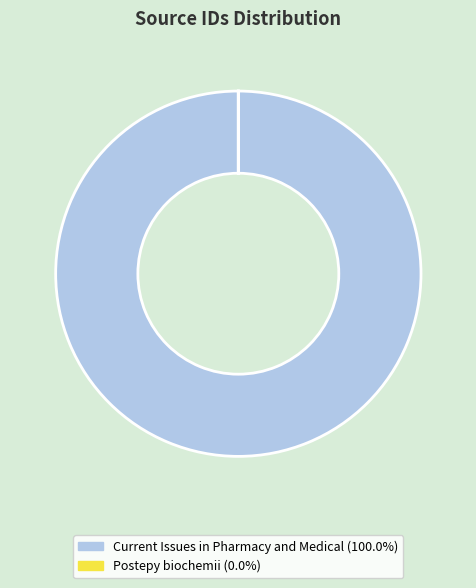

Which slice is the largest?

Current Issues in Pharmacy and Medical